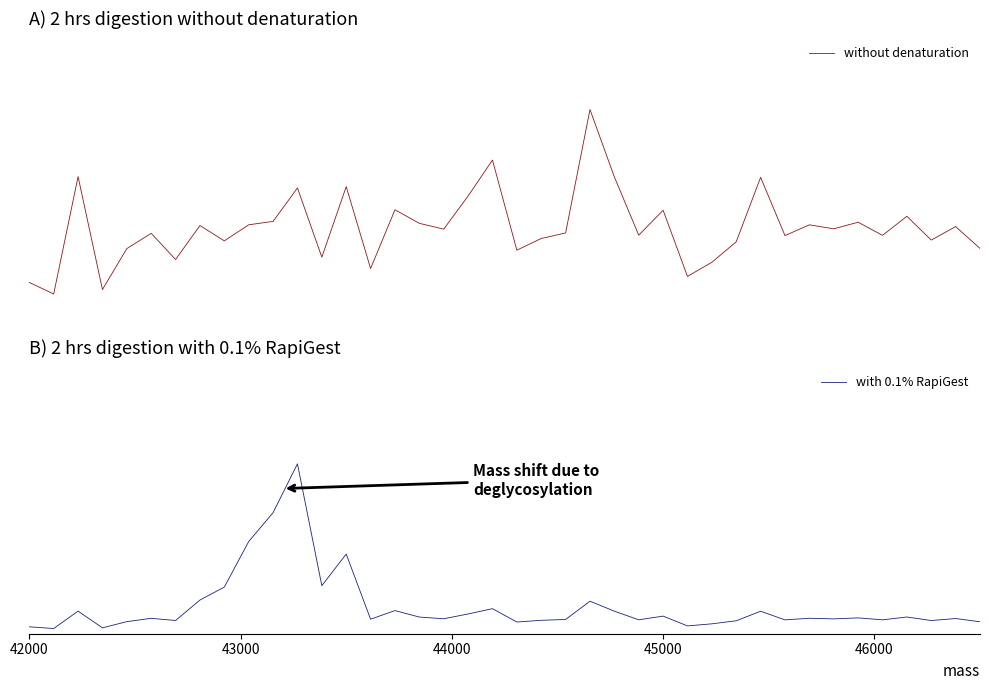

Rank the series by their maximum value, from lowest to highest.

without denaturation, with 0.1% RapiGest